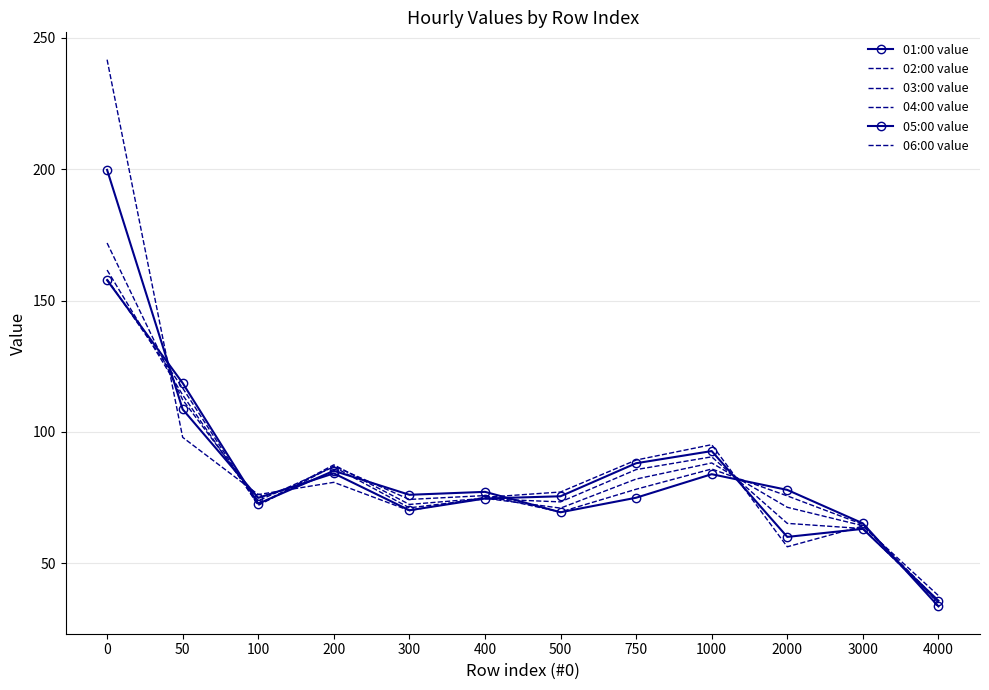

What is the highest value of the 03:00 value series?

161.6